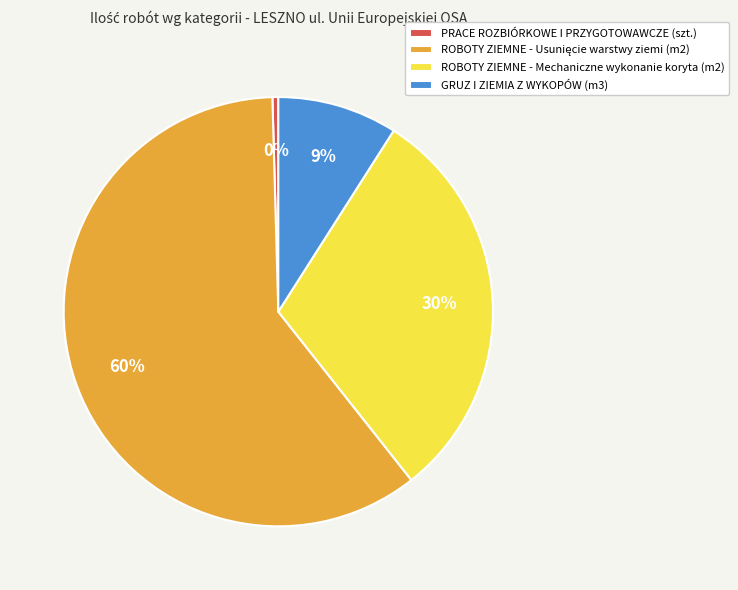

To the nearest percent, what is the average slice percentage?

25%